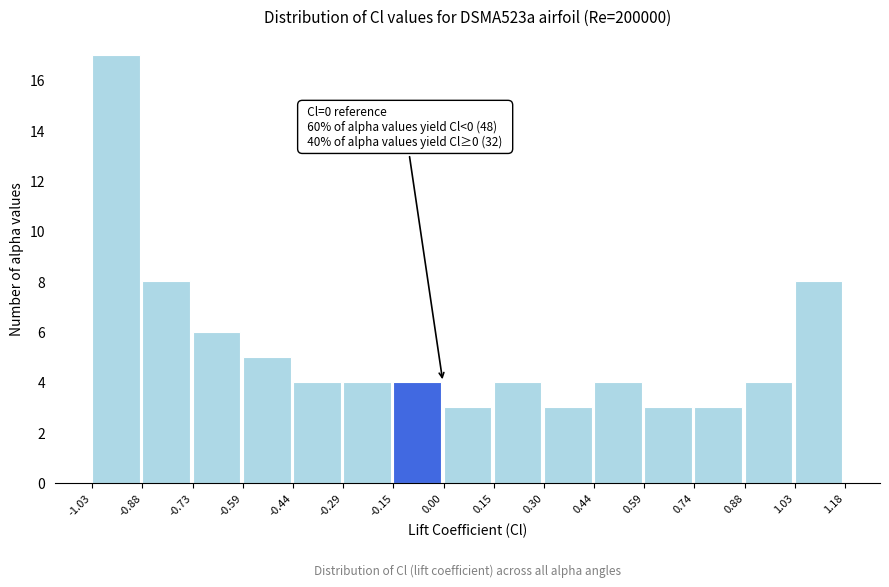

Which range on the x-axis has the tallest bar?

-1.03 to -0.88